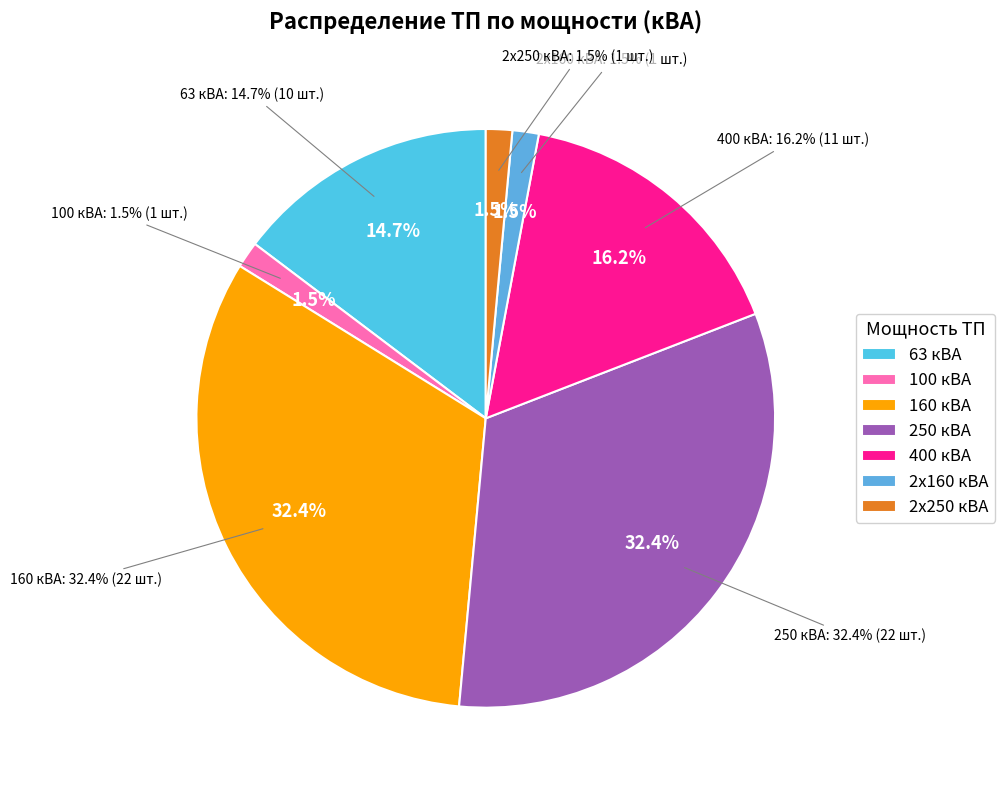

To the nearest percent, what is the difference between the largest and smallest slice percentages?

31%